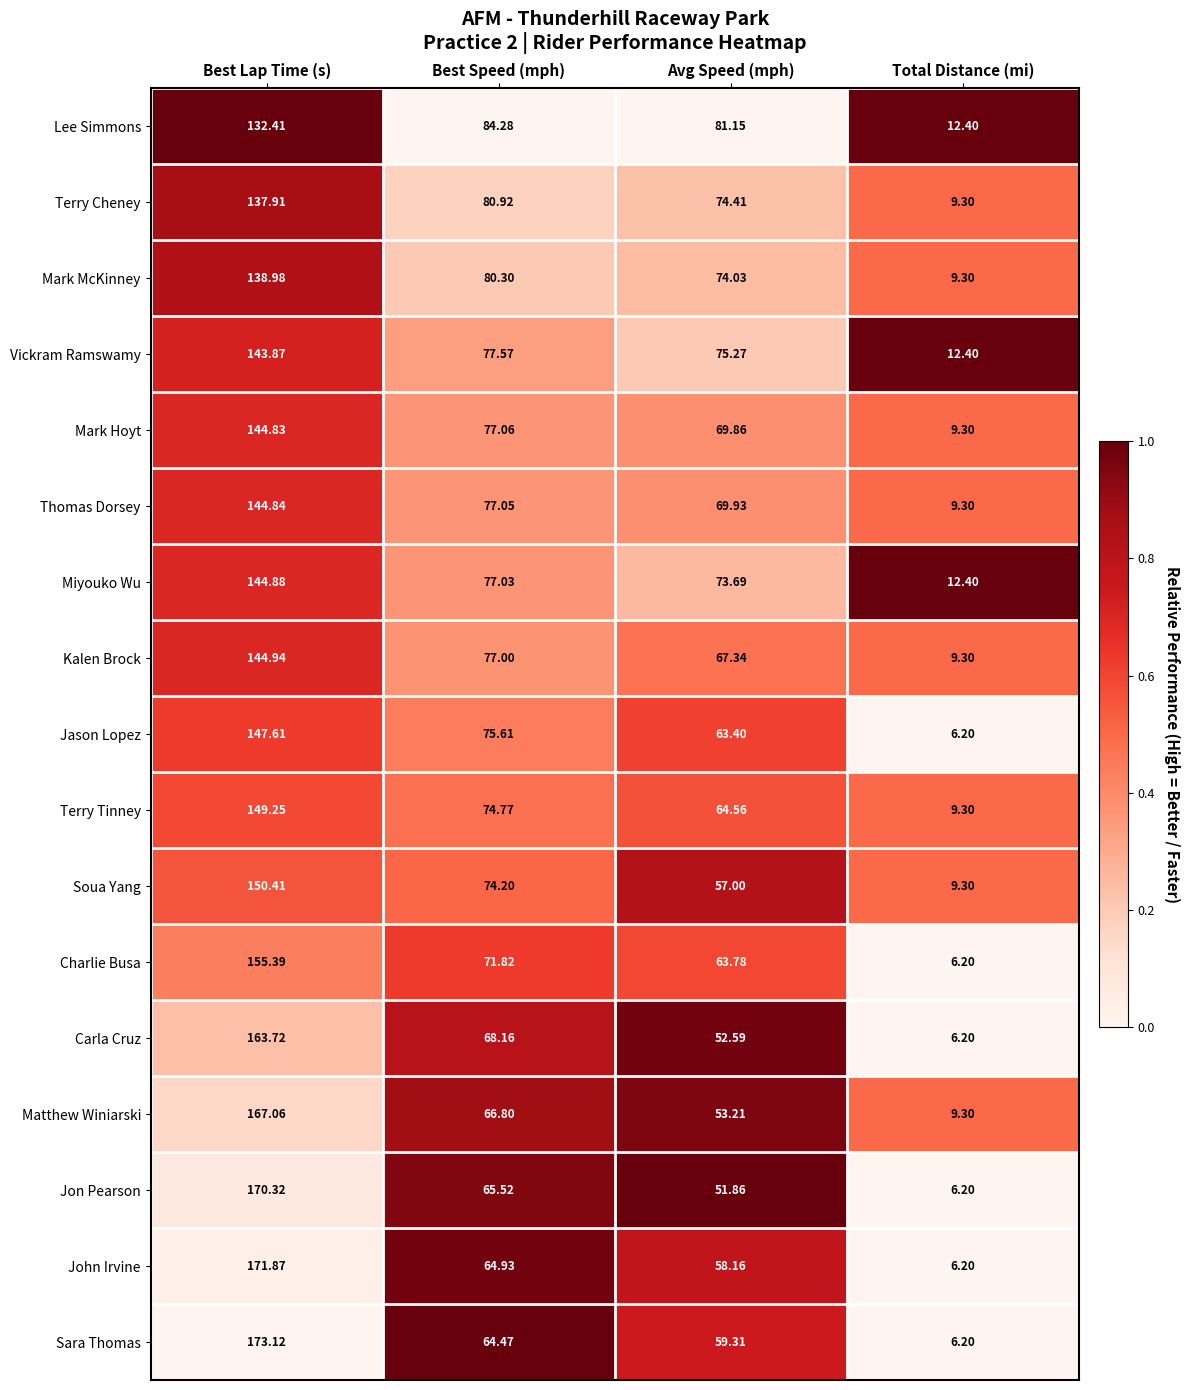

Which series changed the most between Best Speed (mph) and Total Distance (mi)?

Lee Simmons